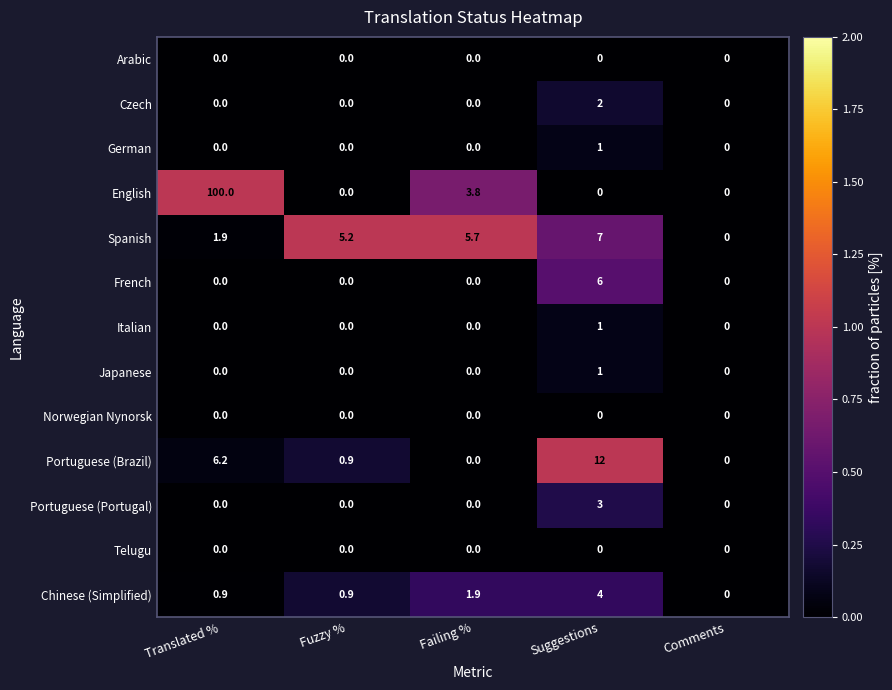

Where is Spanish nearest to the value 3?

Translated %